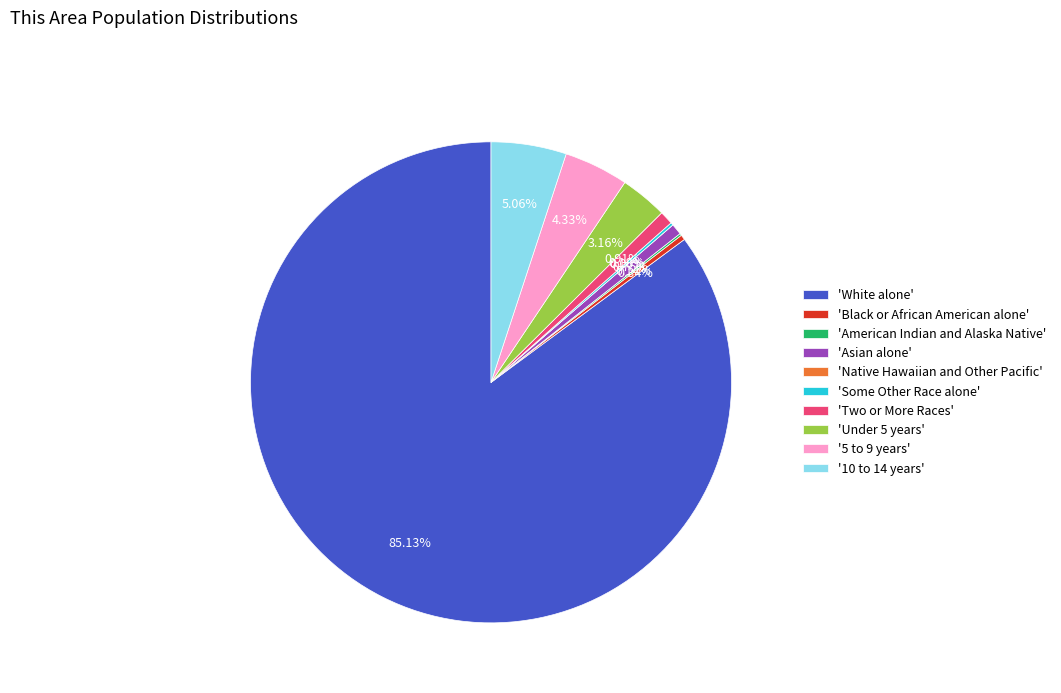

What is the largest slice in the pie chart?

White alone